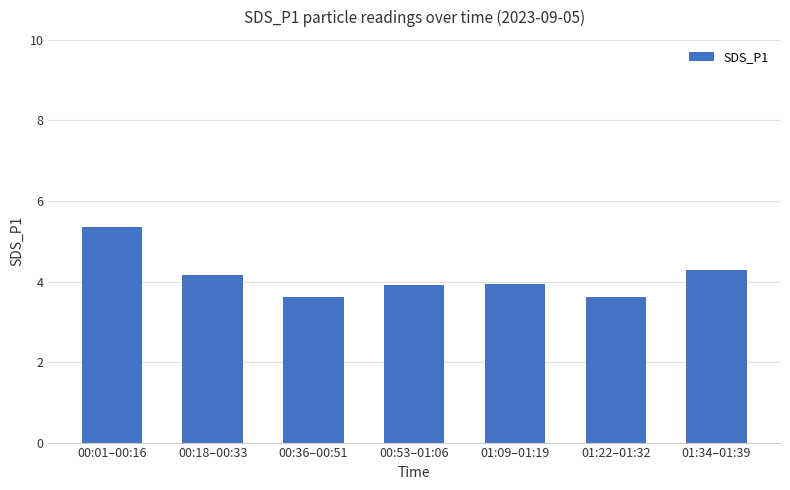

Are the bars grouped side by side (vs. stacked)?

No